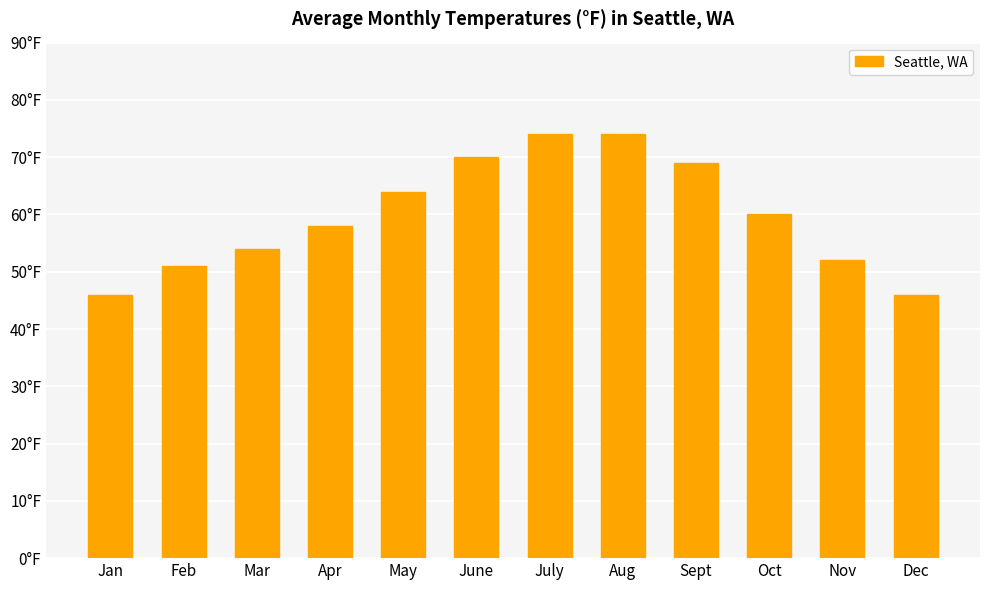

What is the average value?

60